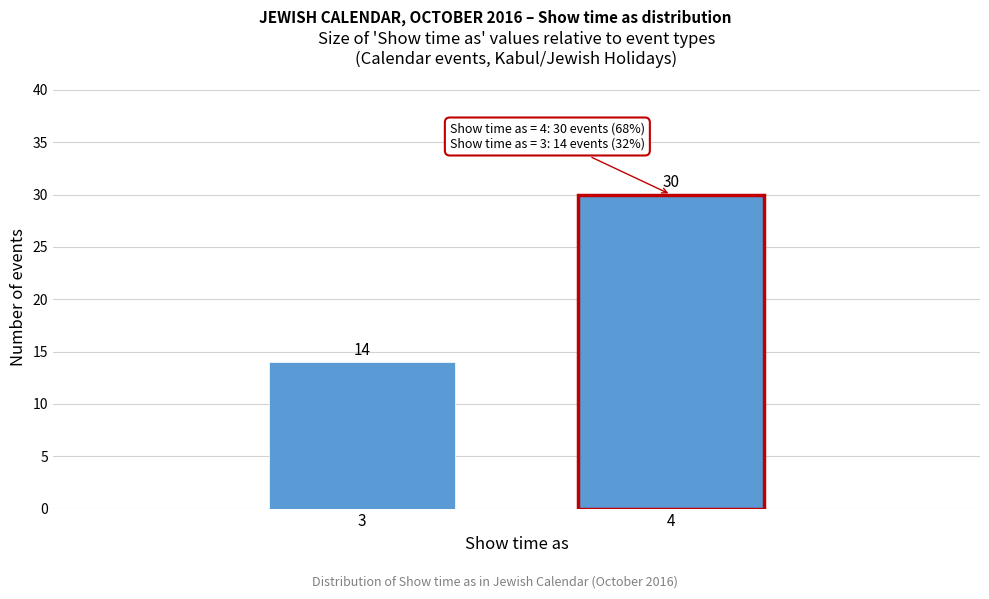

Reading left to right, what are all the values shown in this chart?

3=14	4=30